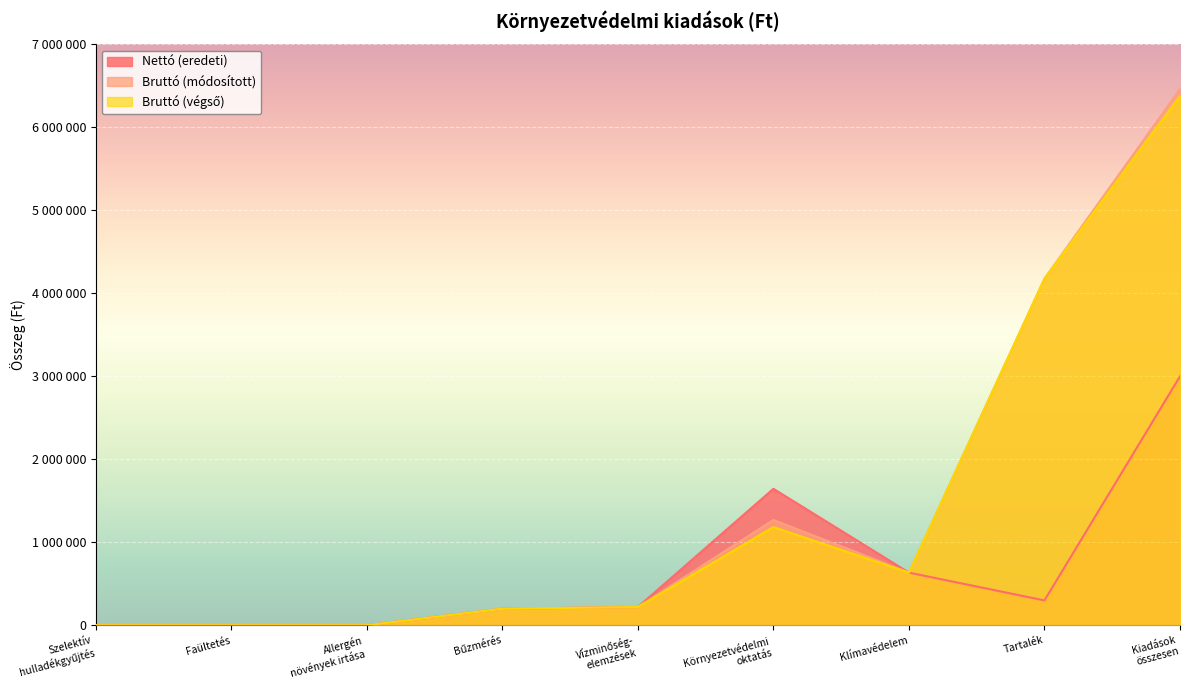

Which series has the largest total across all categories?

Bruttó (módosított)